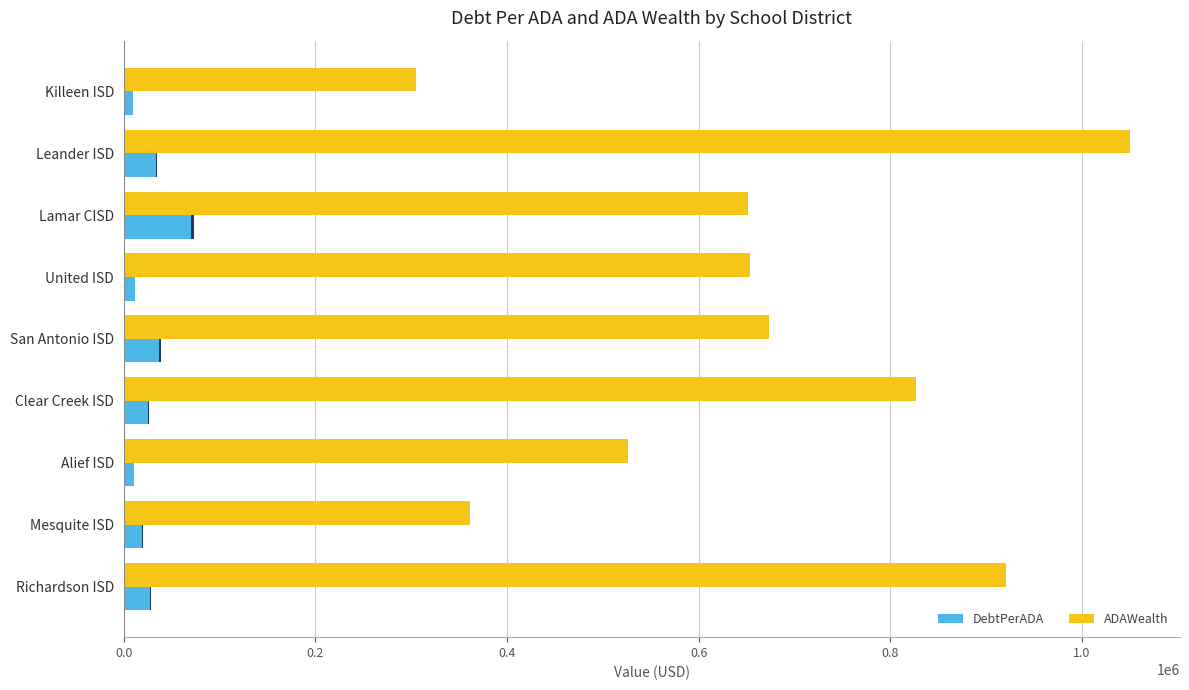

What is the smallest value displayed?

9785.9